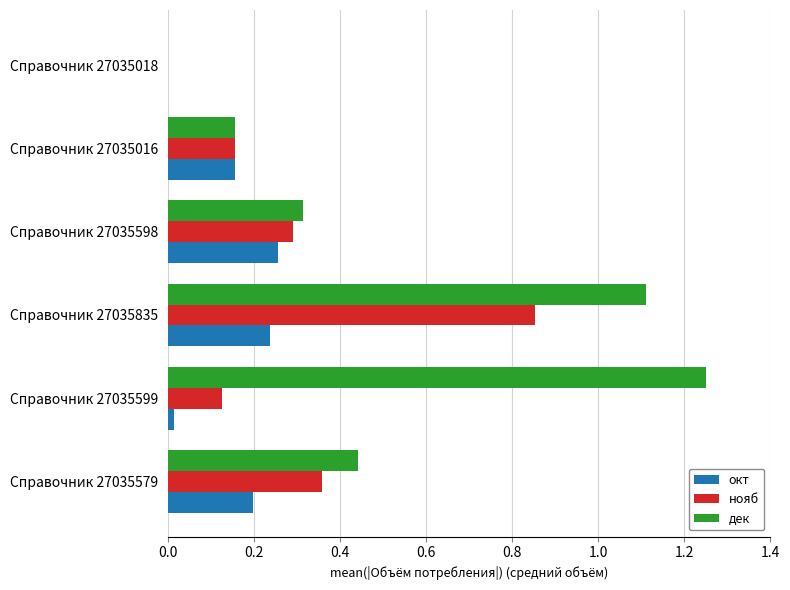

Between Справочник 27035579 and Справочник 27035835, which series saw the biggest shift?

дек